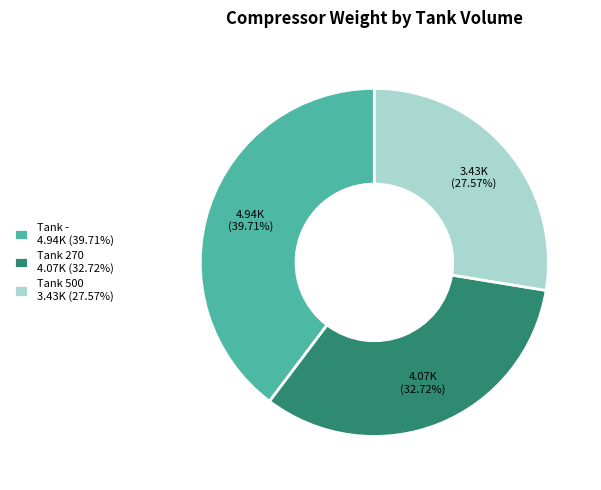

Rank the categories by value from highest to lowest.

Tank - 4.94K (39.71%), Tank 270 4.07K (32.72%), Tank 500 3.43K (27.57%)